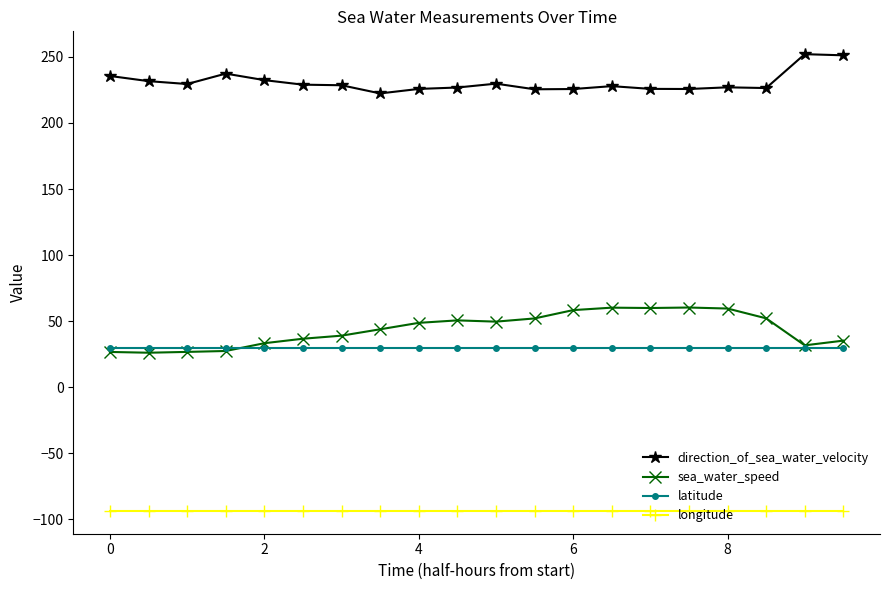

What is the minimum value for longitude?

-93.6